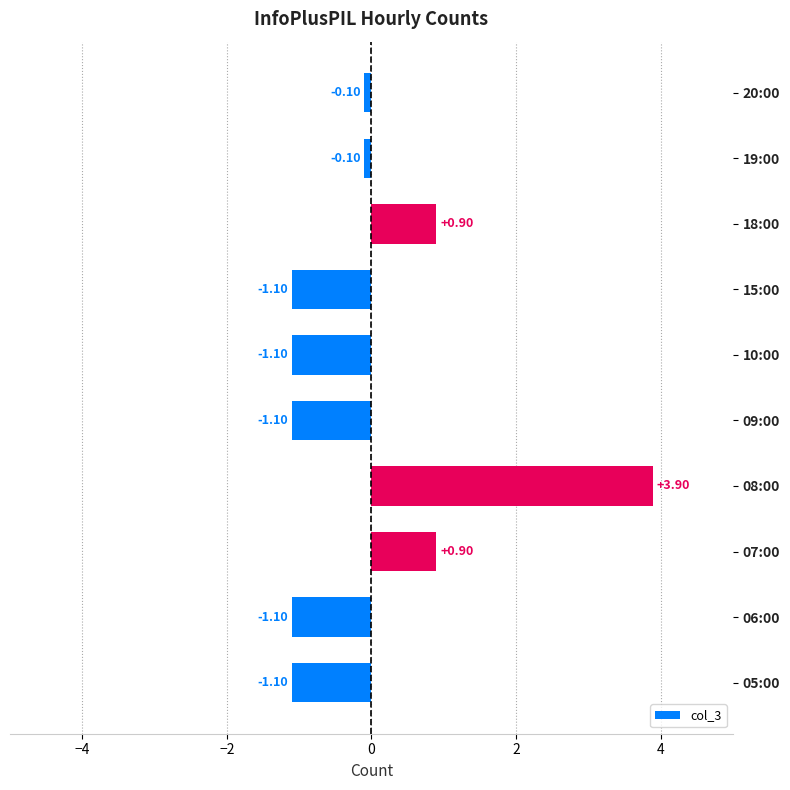

Which has a higher value, 18:00 or 20:00?

18:00